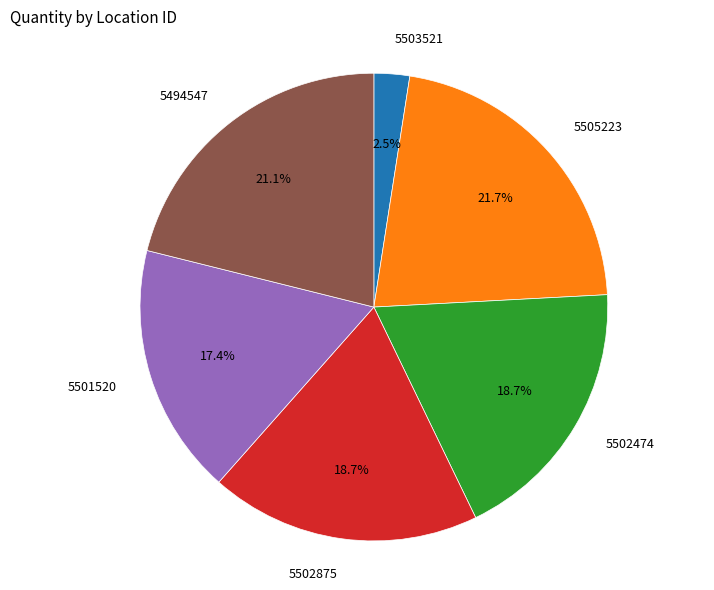

Is there any slice that represents more than half of the pie?

No